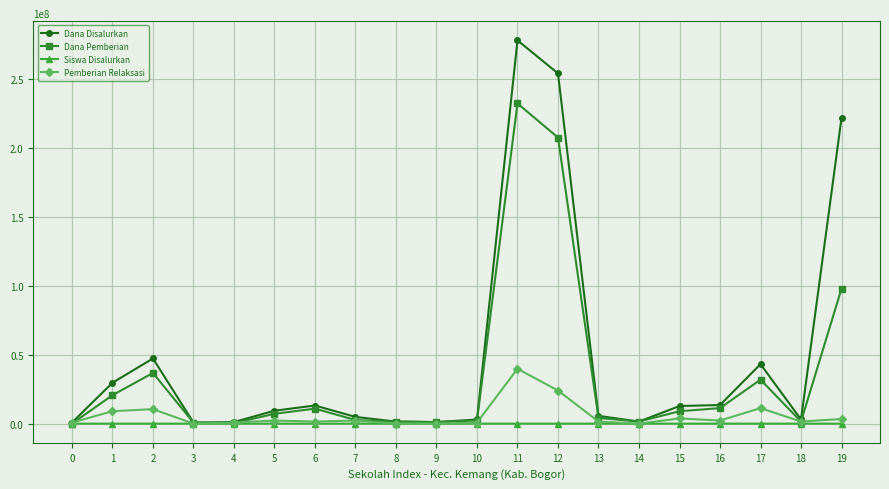

List the series in order of their peak value, lowest first.

Siswa Disalurkan, Pemberian Relaksasi, Dana Pemberian, Dana Disalurkan